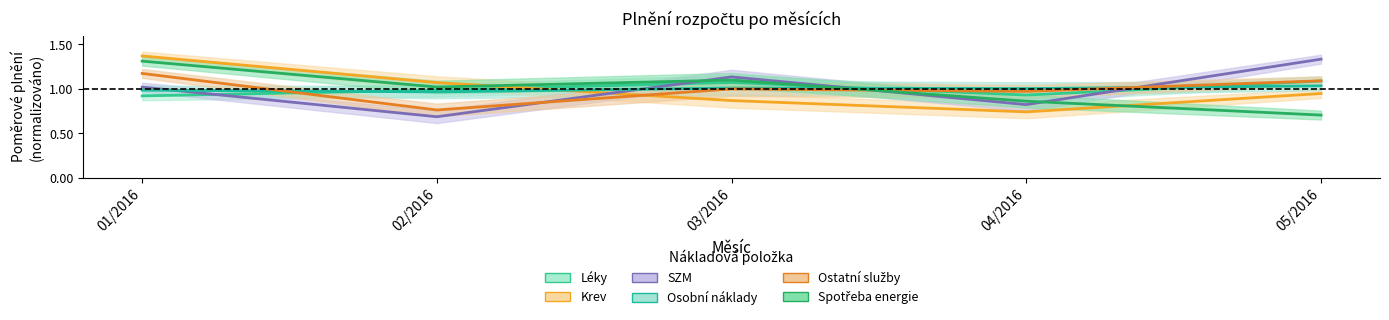

What is the label of the 2nd point from the right?

04/2016